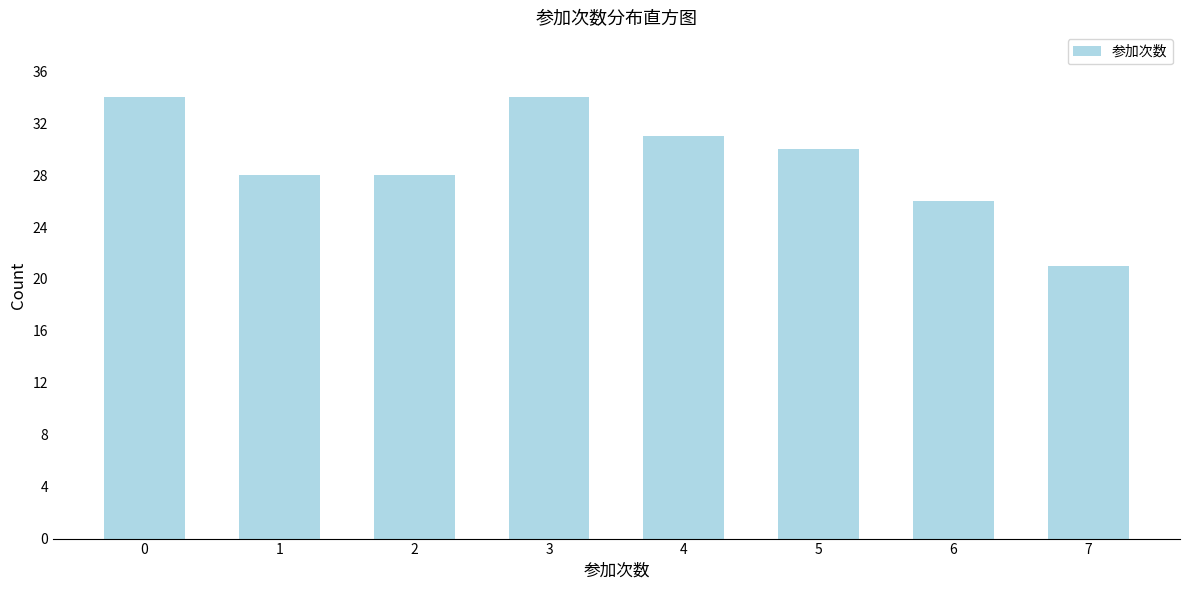

Reading left to right, extract all data points from this chart.

34	28	28	34	31	30	26	21